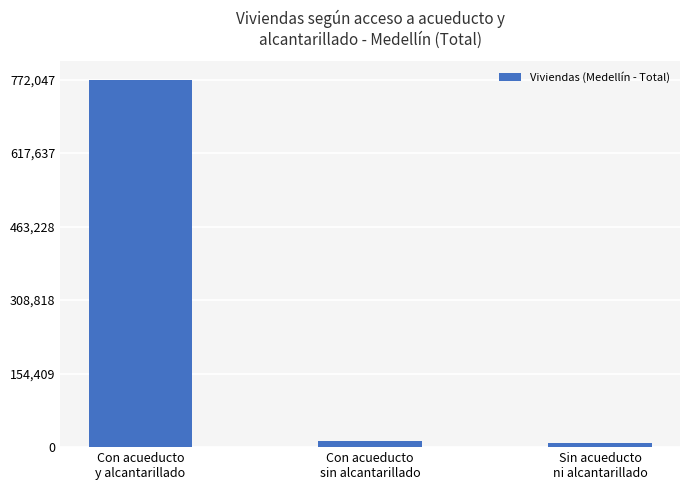

What is the maximum value shown in the chart?

772047